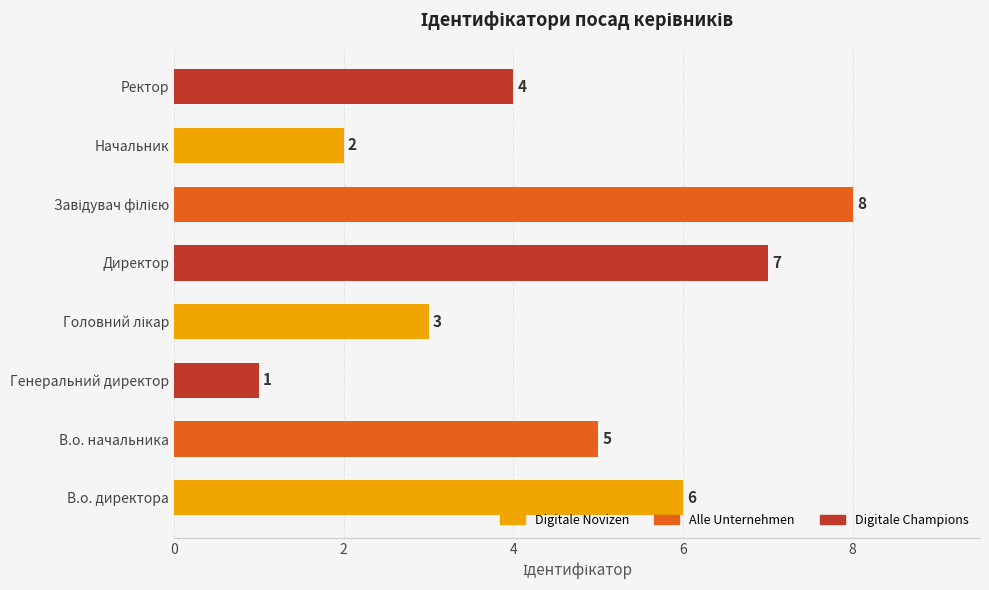

Where is the data nearest to the value 4?

Ректор